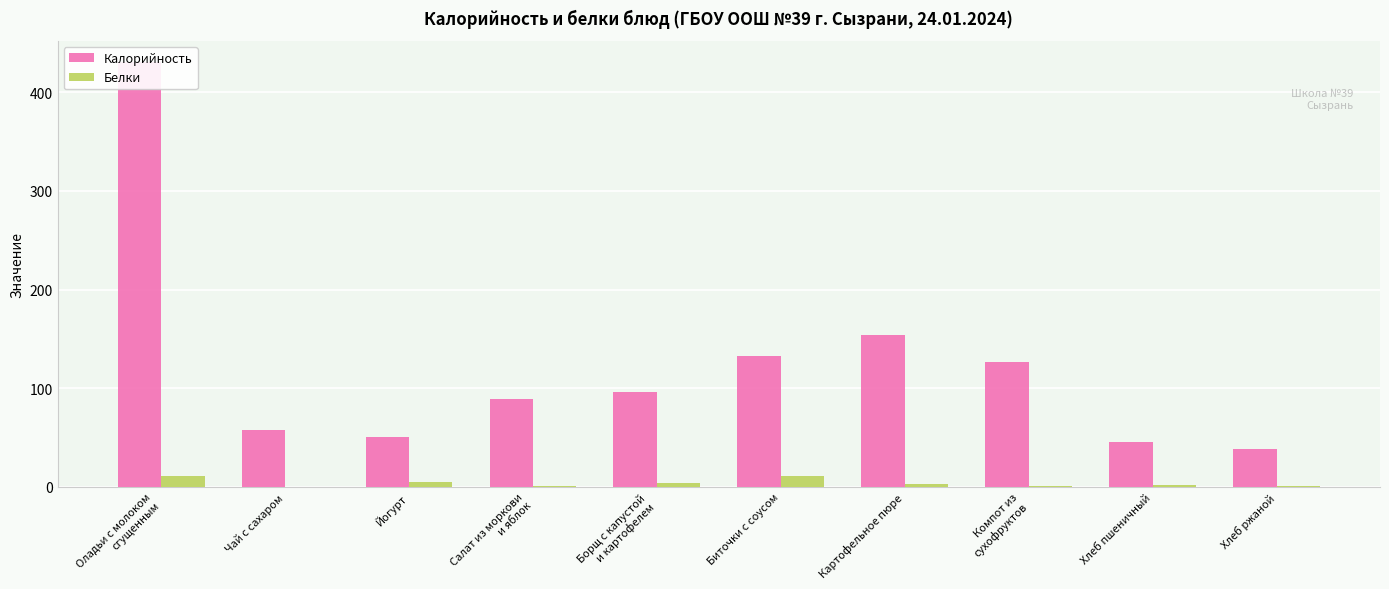

What is the difference between the highest and lowest values at Компот из
сухофруктов?

125.2